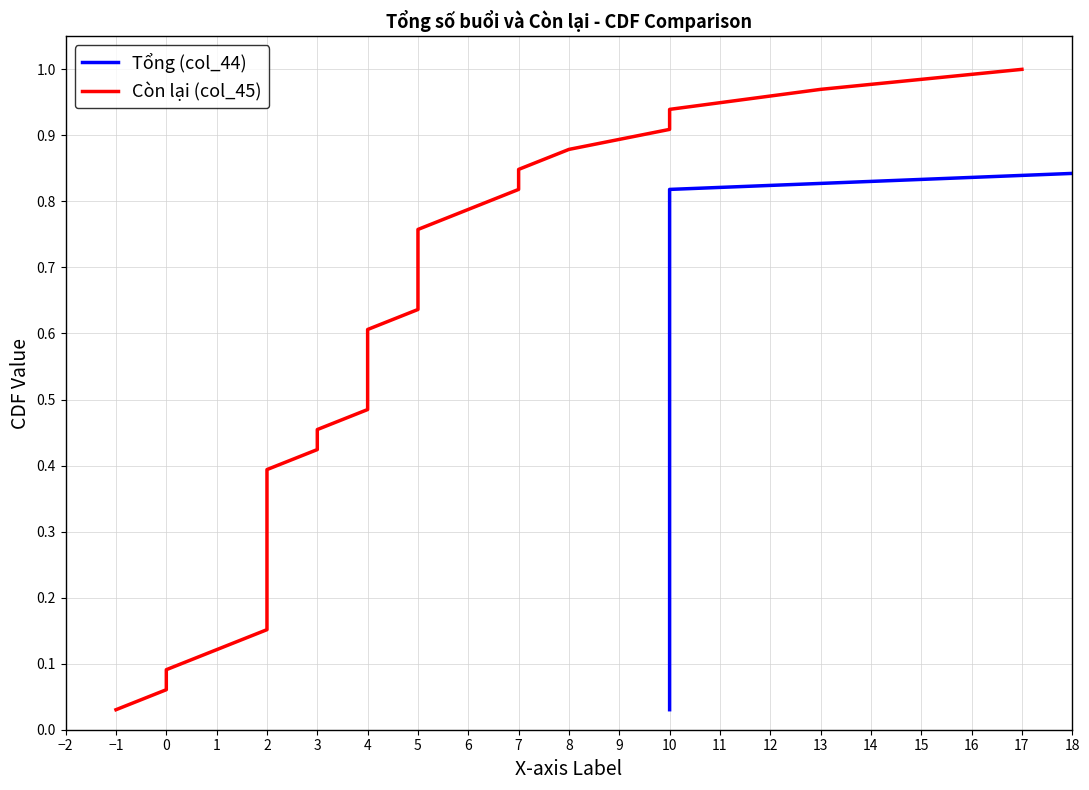

Which series has the widest spread of values?

Tổng (col_44)